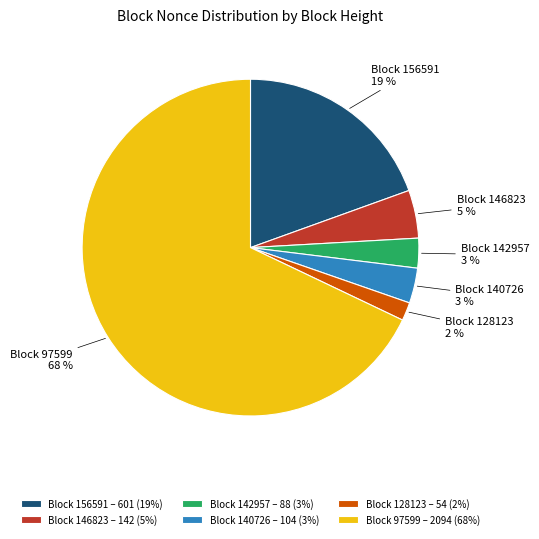

What is the largest slice in the pie chart?

Block 97599 – 2094 (68%)